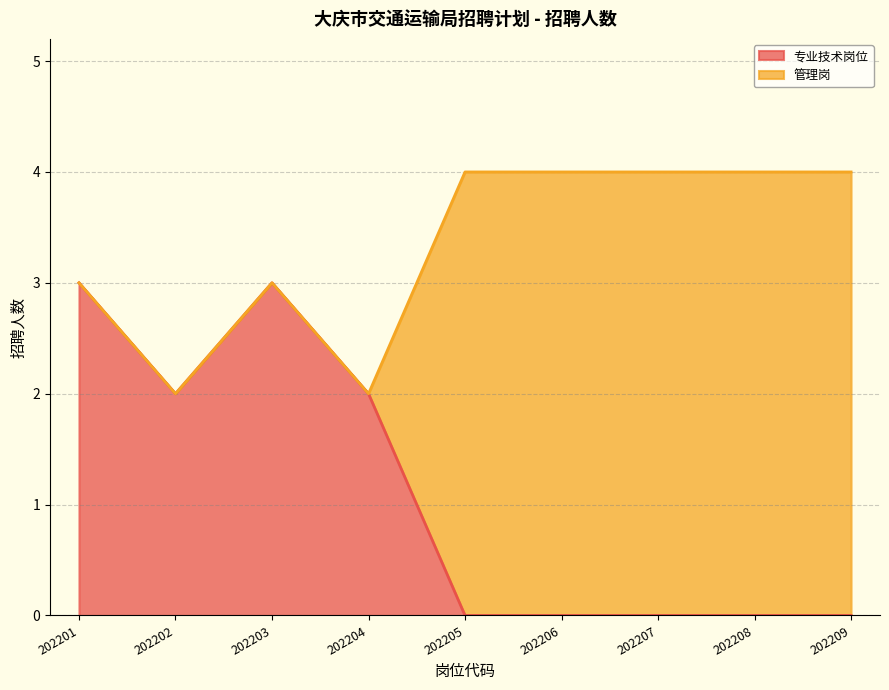

Is it true that 专业技术岗位 equals 4 at 202204?

False